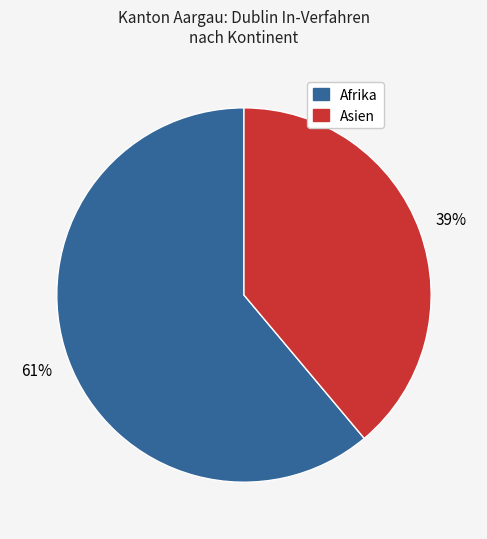

To the nearest percent, what is the average slice percentage?

50%